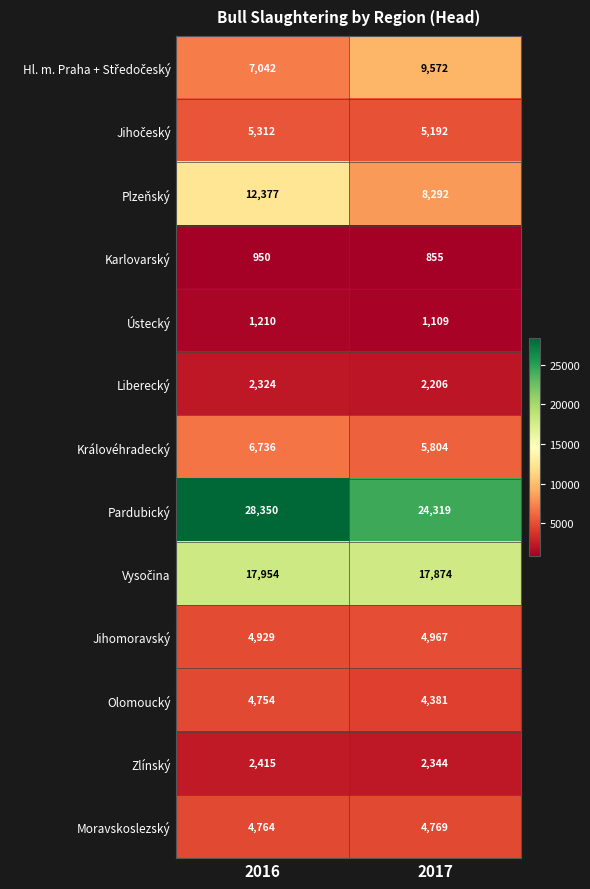

Which label corresponds to the largest value in the chart?

2016